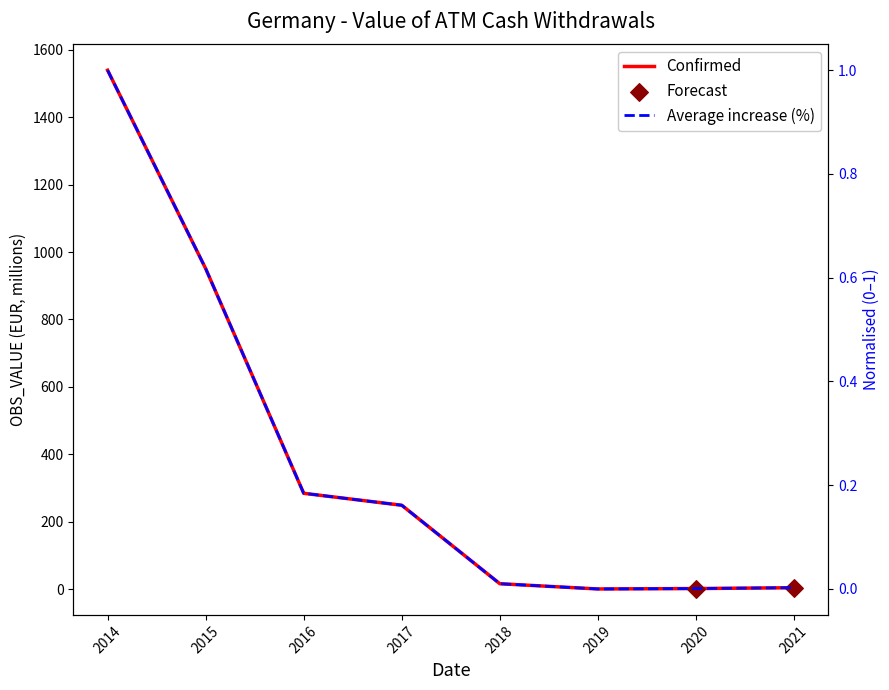

What is the ratio of the value at 2016 to the value at 2020?

211.0